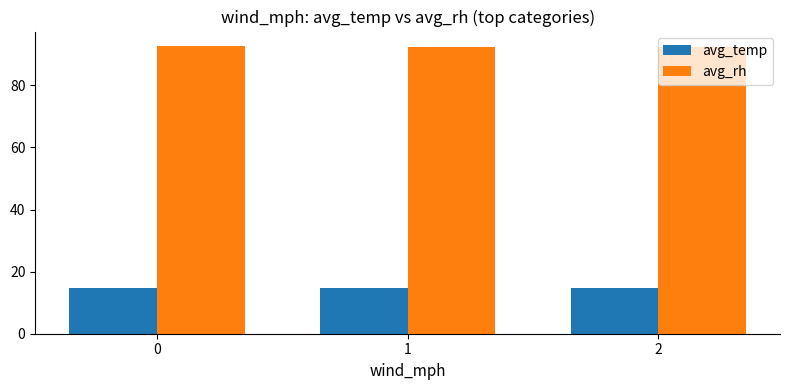

Rank the series at 0 from lowest to highest value.

avg_temp, avg_rh